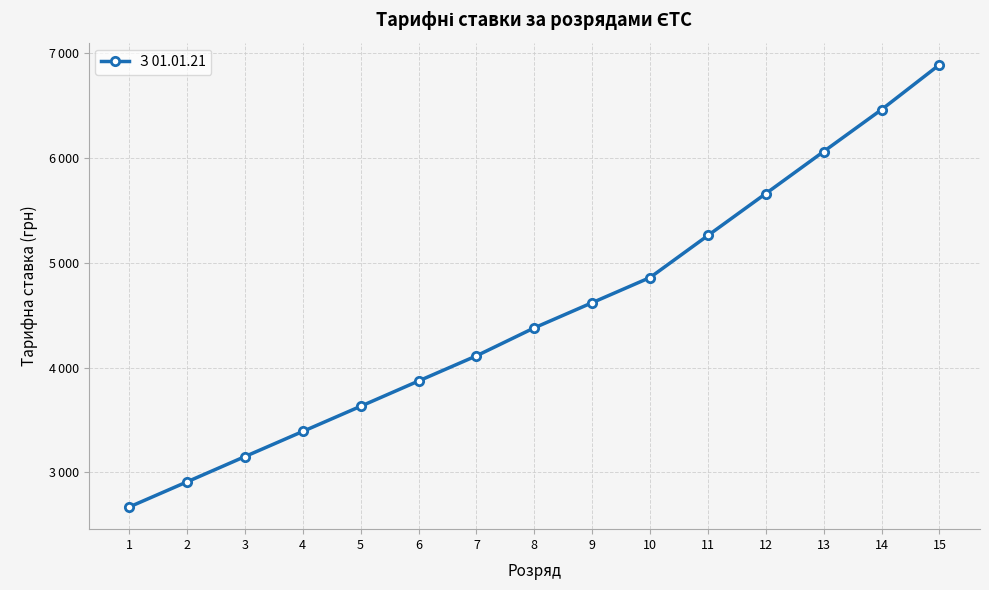

Reading left to right, what are all the values shown in this chart?

2670	2910	3151	3391	3631	3872	4112	4379	4619	4859	5260	5660	6061	6461	6889